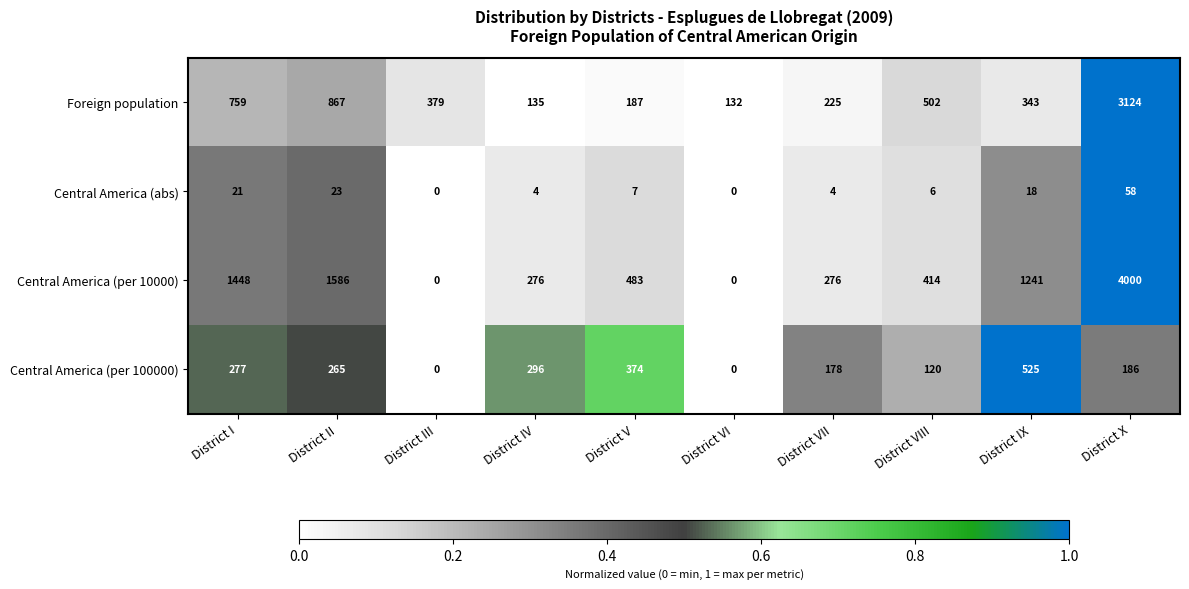

Which series has the largest range (max minus min)?

Central America (per 10000)